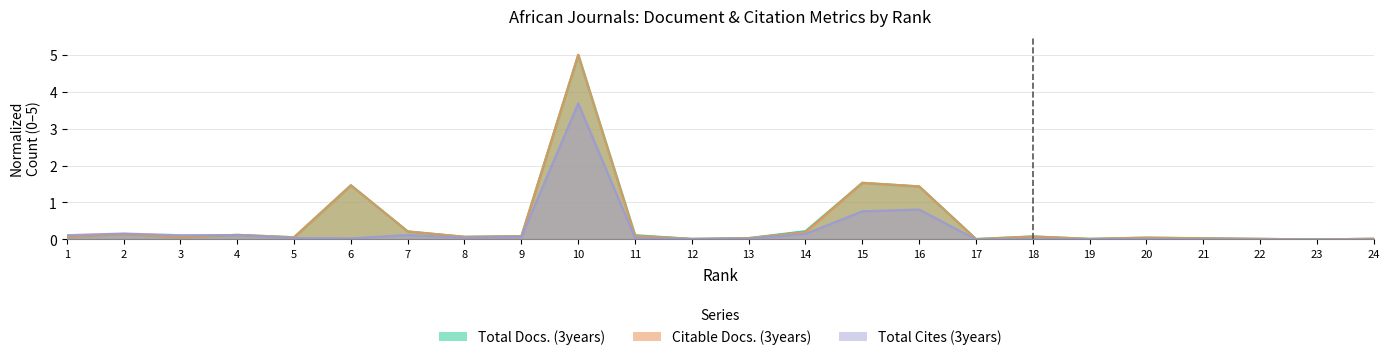

Does the chart display data point markers on the line(s)?

No